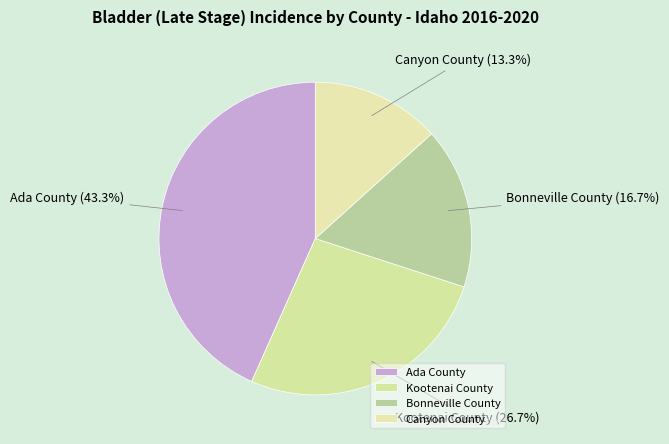

Which slice is the largest?

Ada County